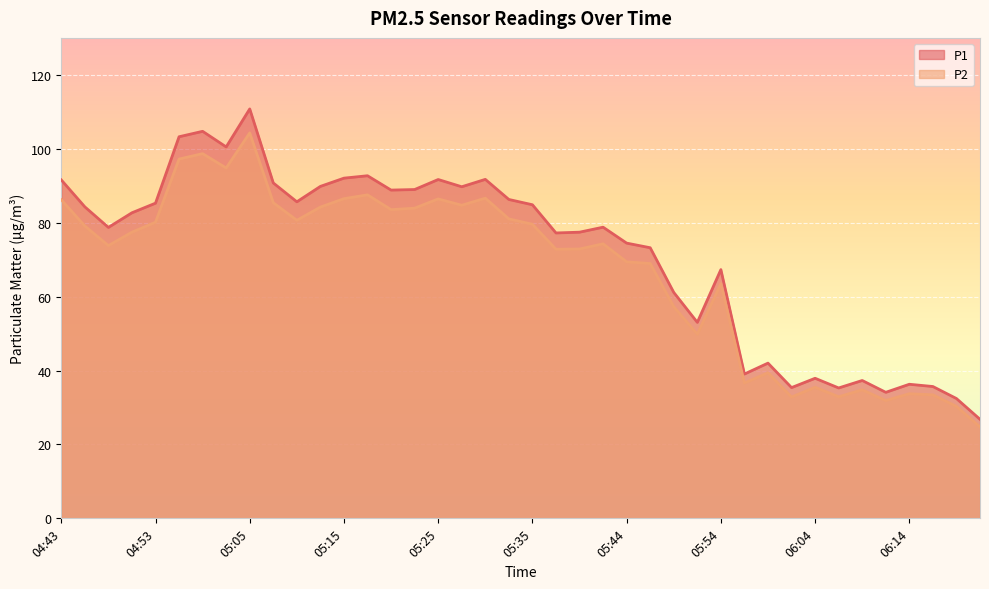

List the series in order of their overall mean, highest first.

P1, P2